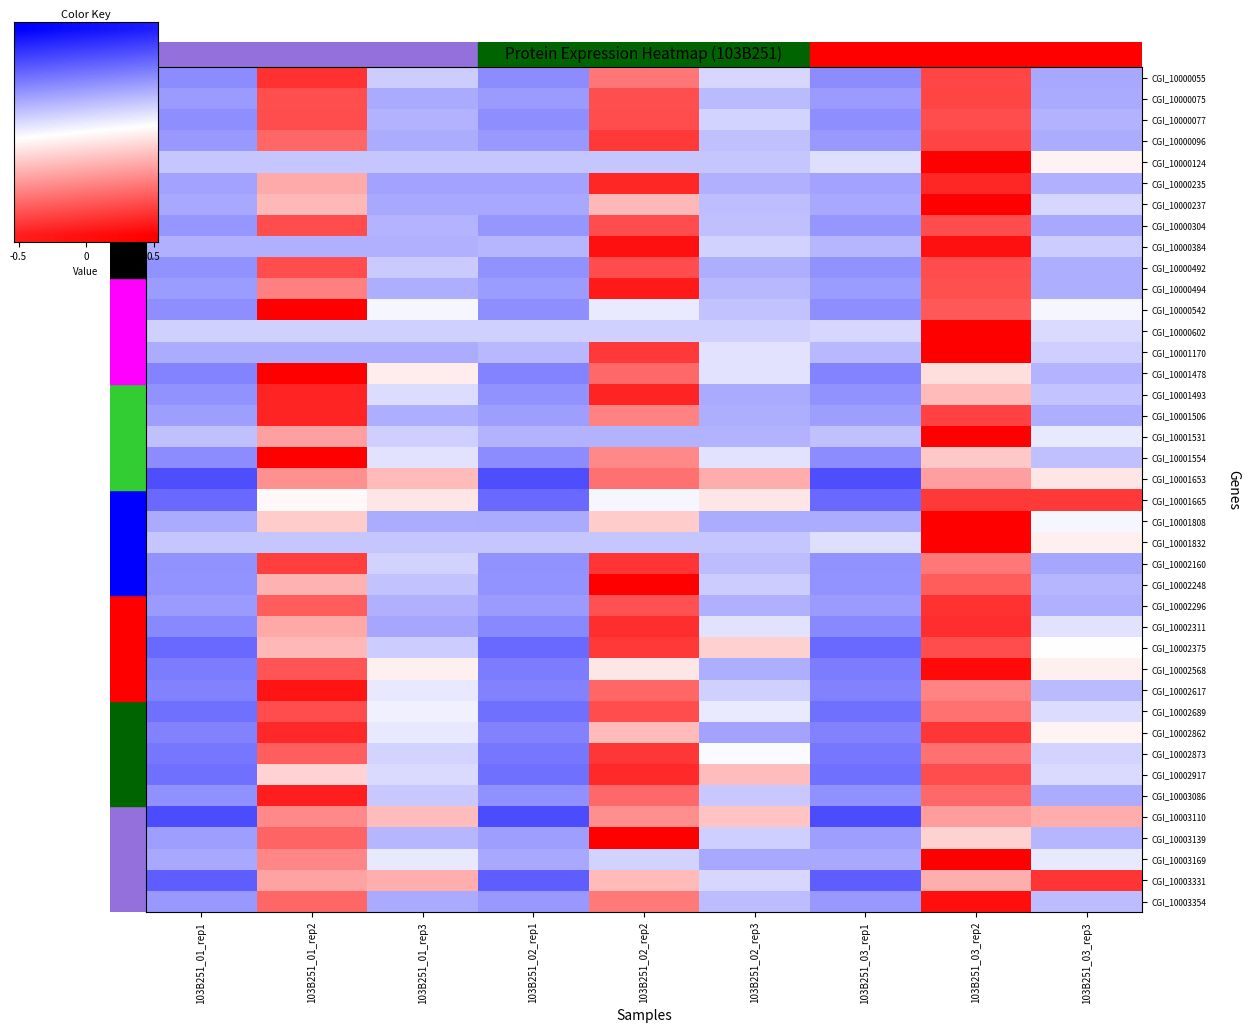

What is the minimum value shown in the chart?

-1.4